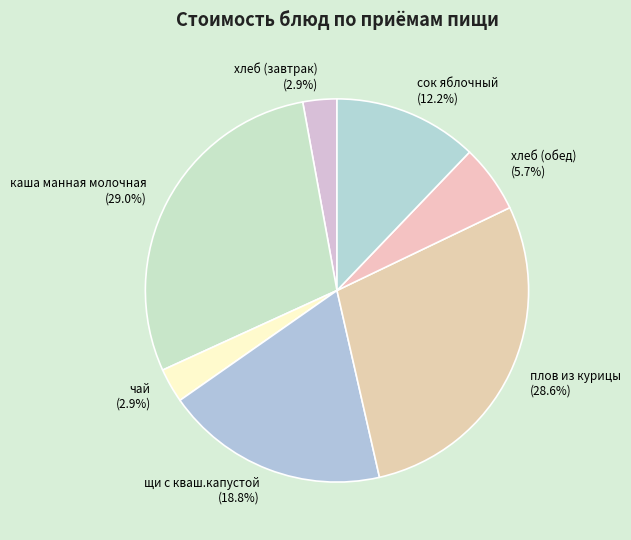

The сок яблочный slice represents 19% of the pie. True or false?

False